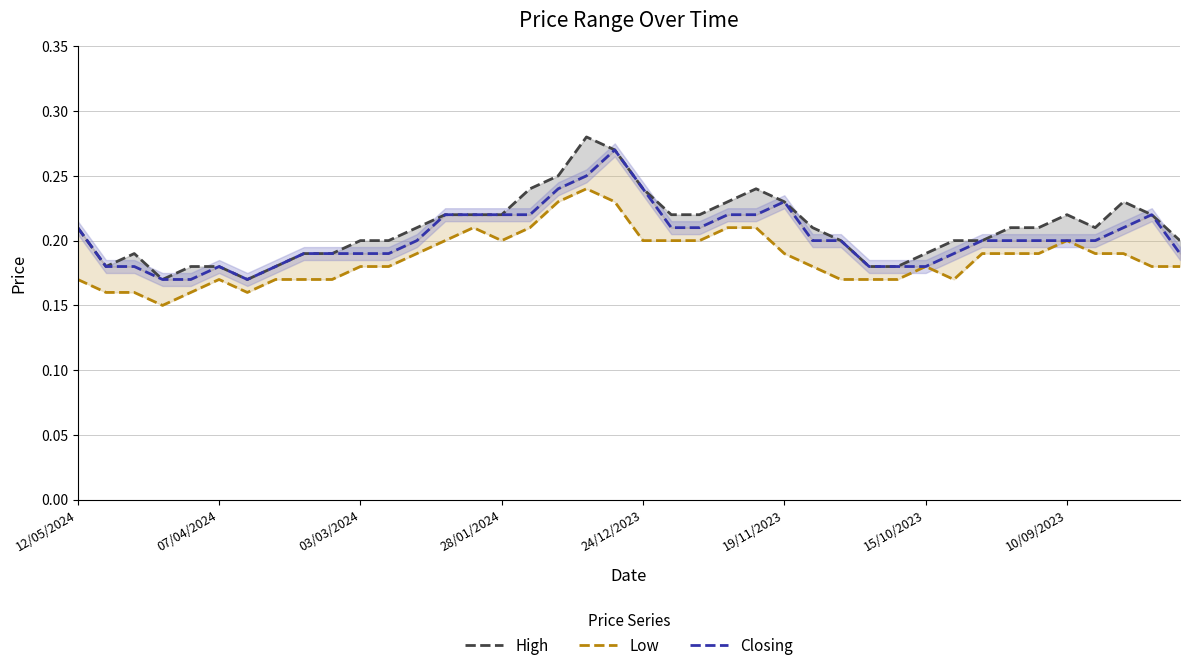

Rank the series by their maximum value, from lowest to highest.

Low, Closing, High